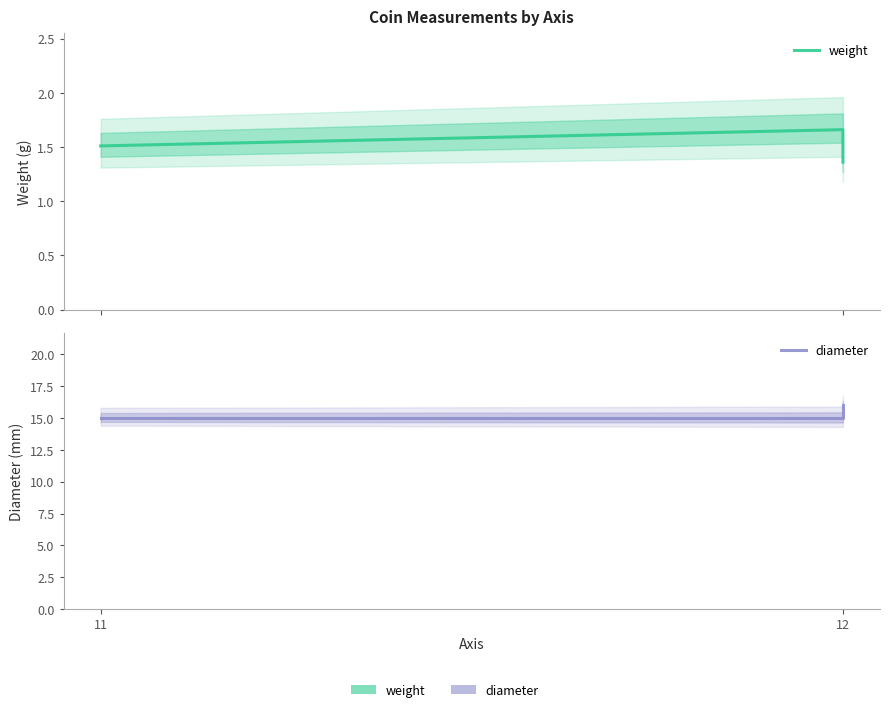

What is the label of the 2nd point from the left?

12